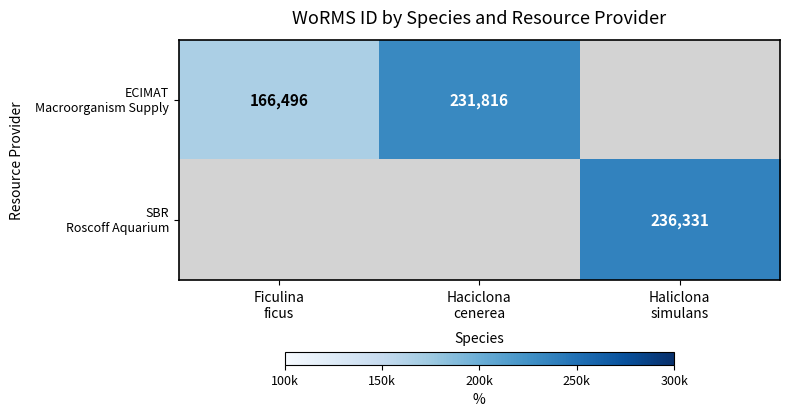

Rank the series by their maximum value, from lowest to highest.

ECIMAT Macroorganism Supply, SBR Roscoff Aquarium